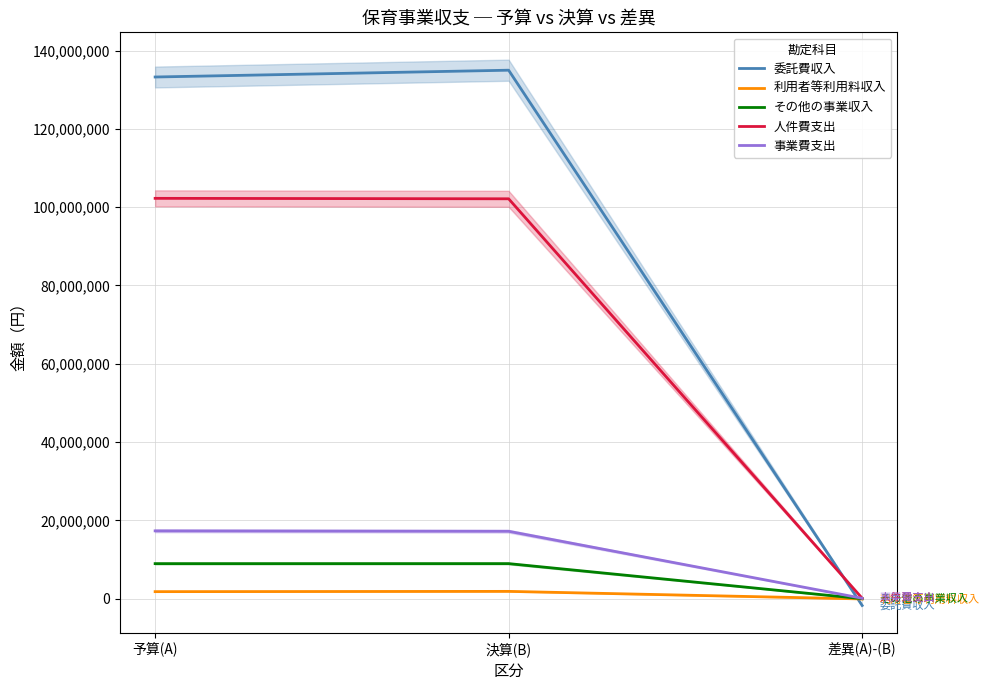

Between 決算(B) and 差異(A)-(B), which series saw the biggest shift?

委託費収入